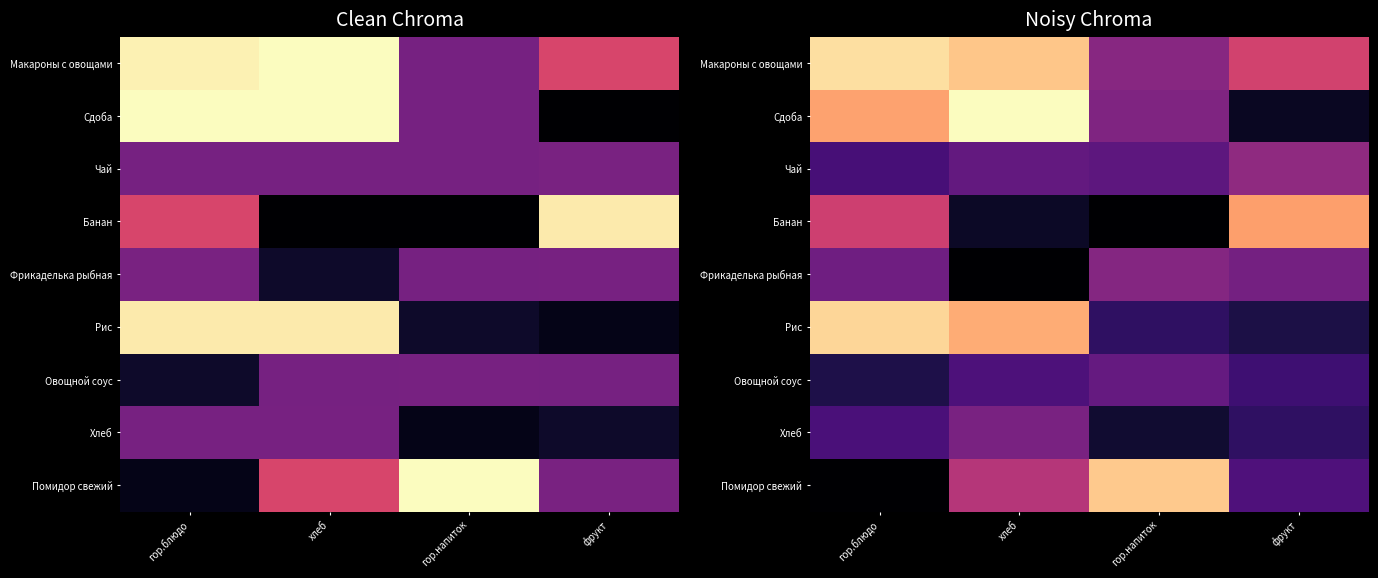

The Фрикаделька рыбная series shows 102.0 at гор.блюдо. True or false?

False